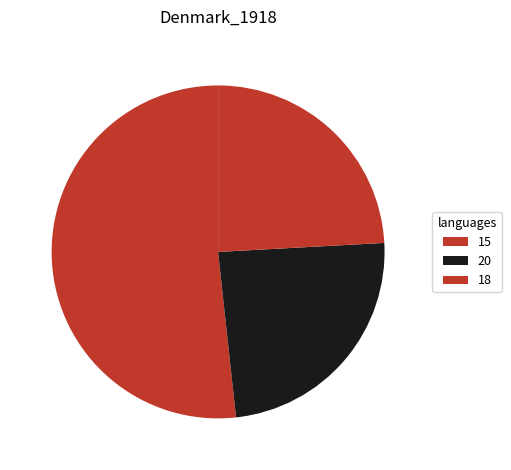

Does 15 account for over 50% of the chart?

Yes